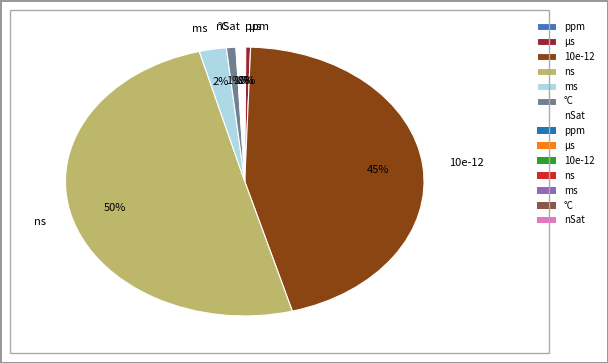

The 10e-12 slice represents 45% of the pie. True or false?

True